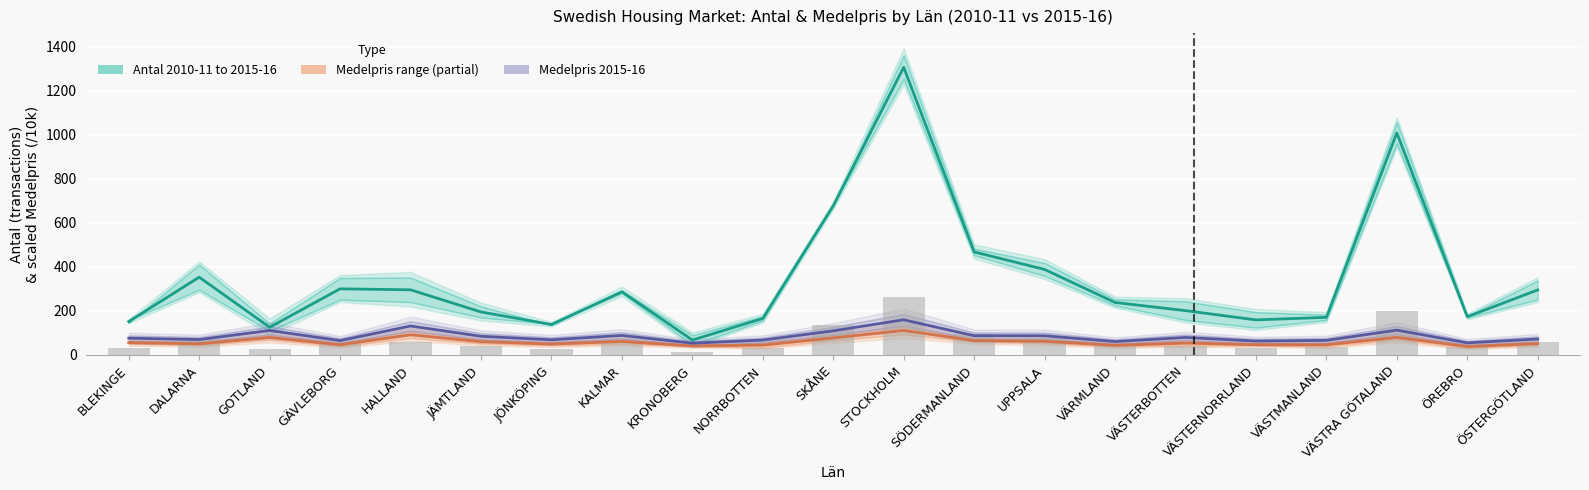

Which series has the widest spread of values?

Antal 2010-11